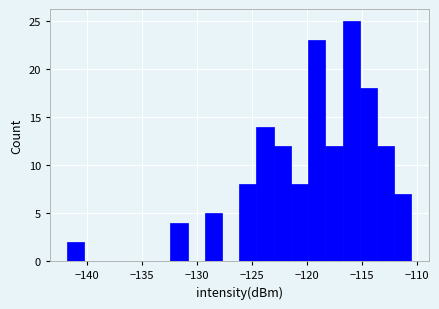

Around what value on the x-axis is the tallest bar? Give the approximate position of its centre, as read against the axis.

-116.0